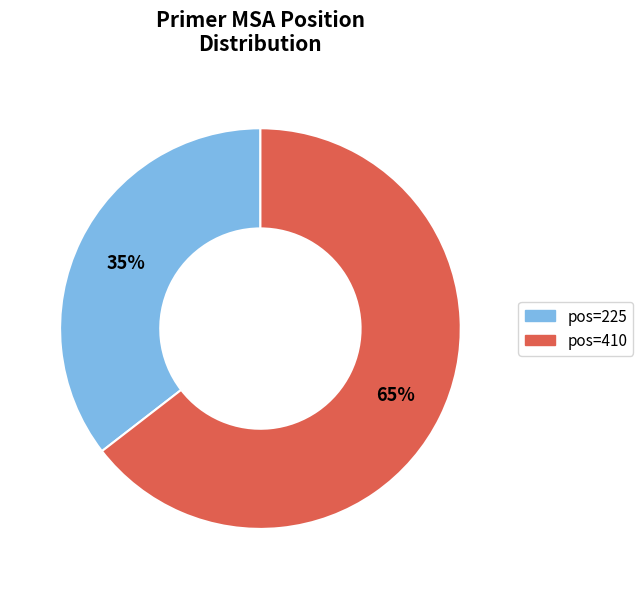

How many segments does this pie chart have?

2